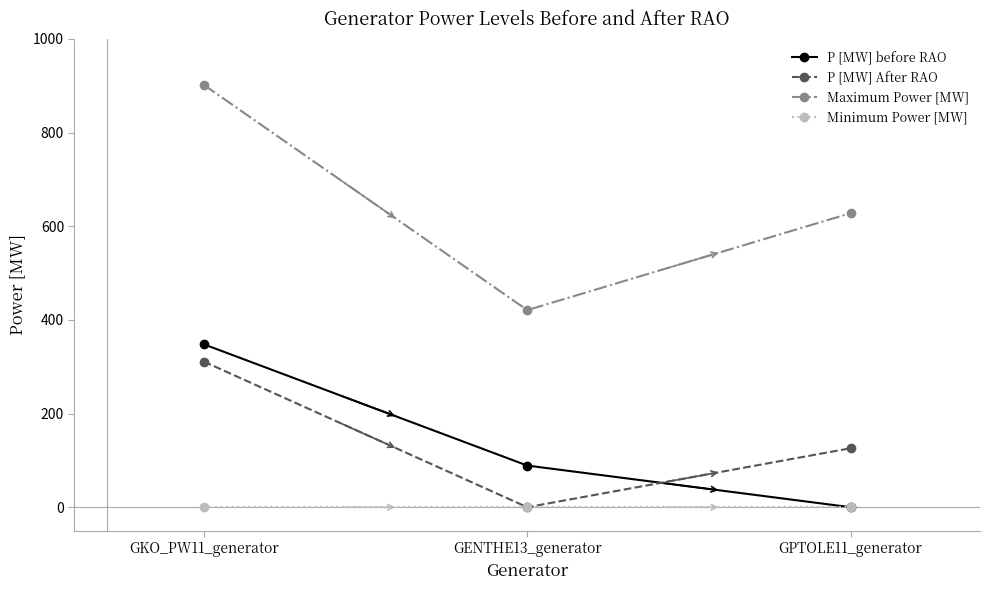

Which series has the largest range (max minus min)?

Maximum Power [MW]